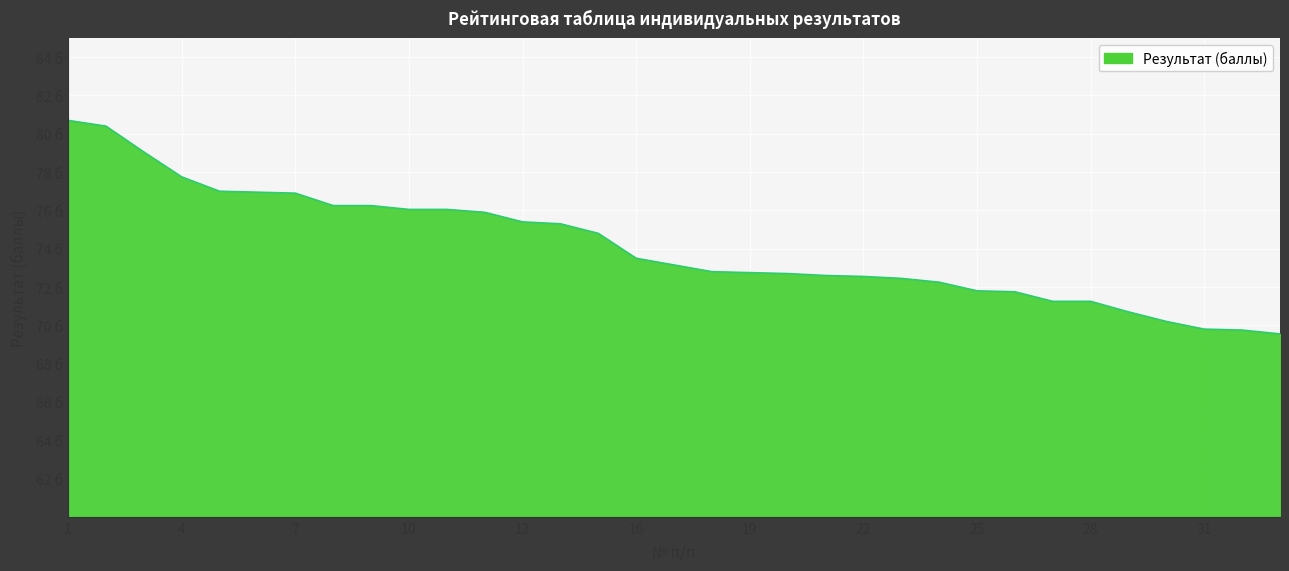

Does the chart display data point markers on the line(s)?

No